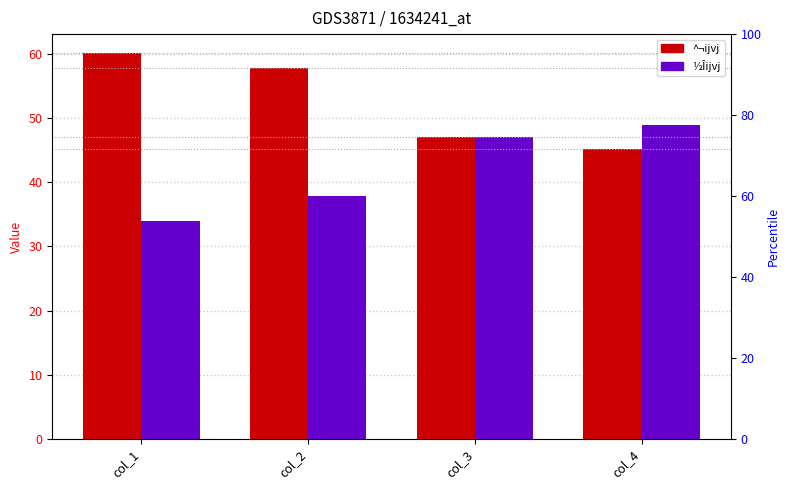

What value does the ^¬ijvj series have at col_2?

57.8